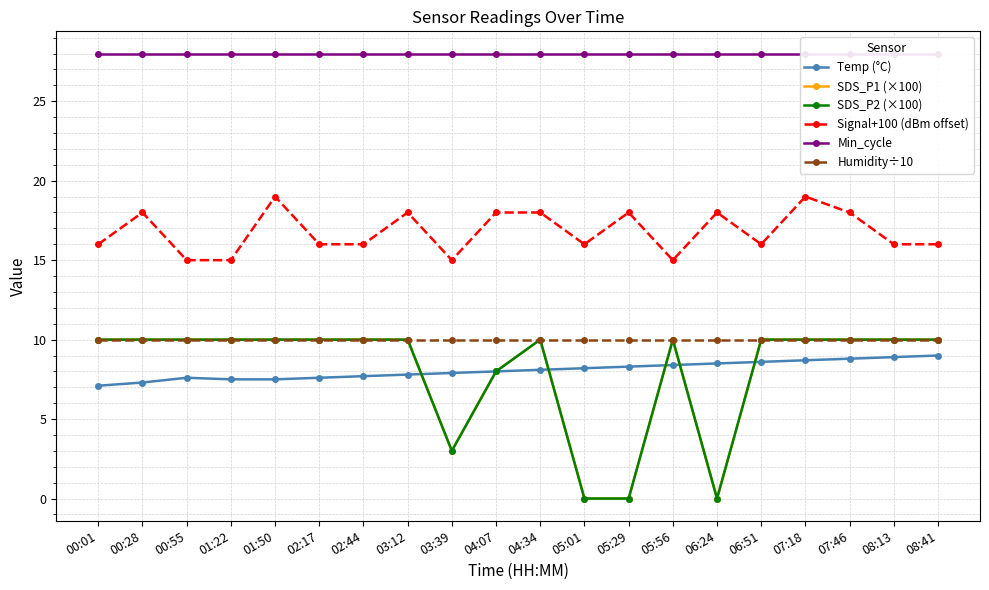

At which category is the sum across all series the highest?

07:18